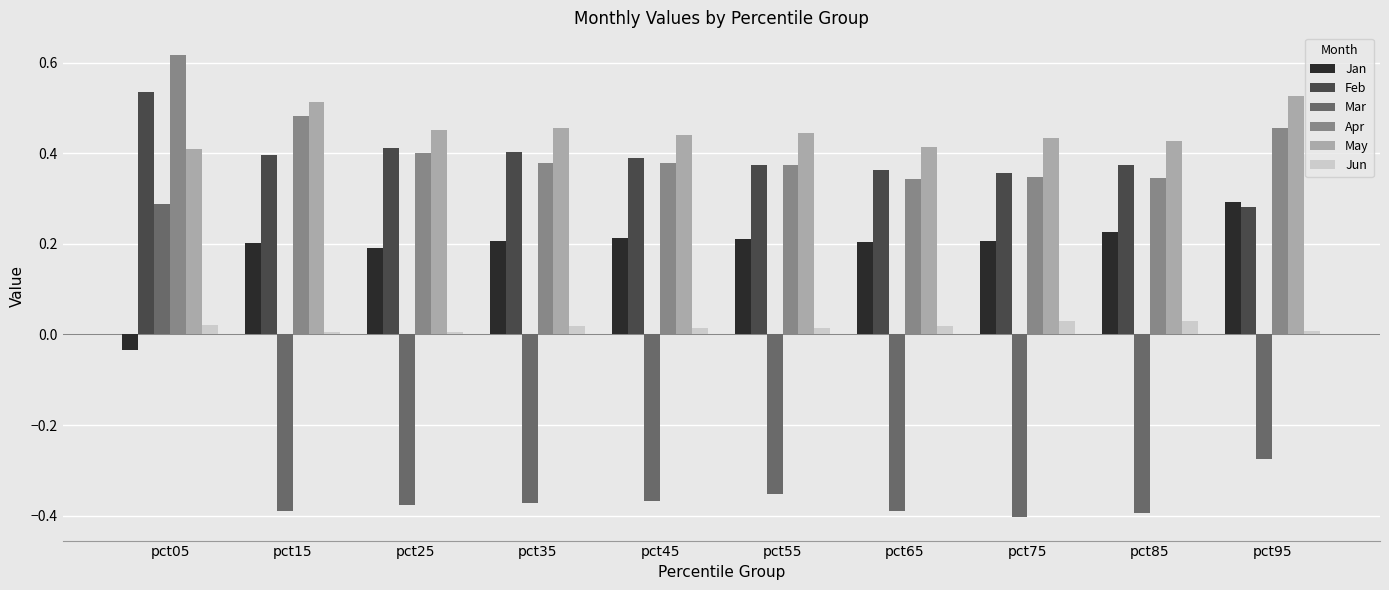

Which series has the widest spread of values?

Mar